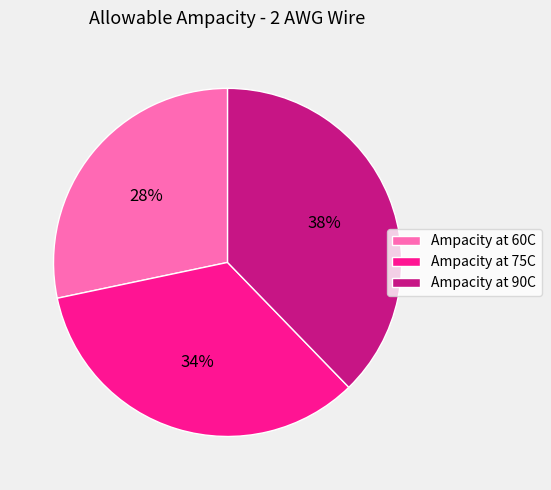

True or false: Ampacity at 90C accounts for 38% of the total.

True